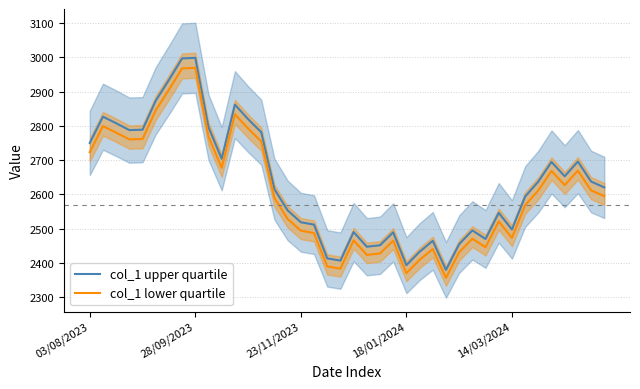

How many interior local valleys does the col_1 upper quartile series have?

9